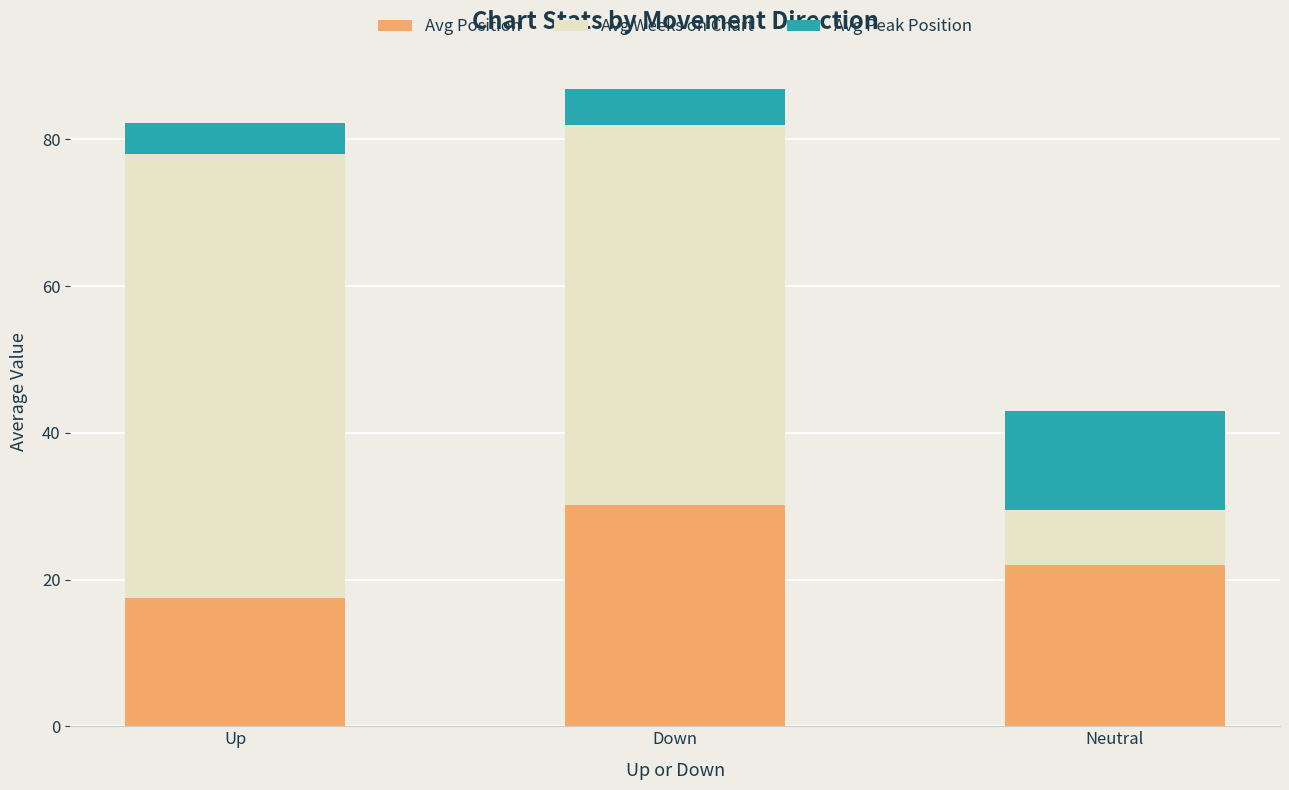

What is the highest value of the Avg Position series?

30.2